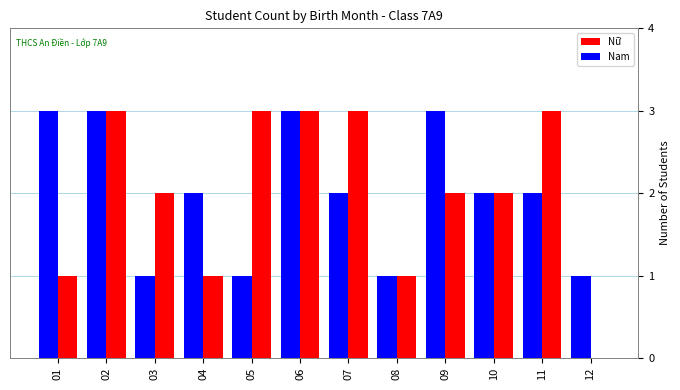

Reading left to right, list all the values displayed in this chart.

Nữ: 1	3	2	1	3	3	3	1	2	2	3	0
Nam: 3	3	1	2	1	3	2	1	3	2	2	1